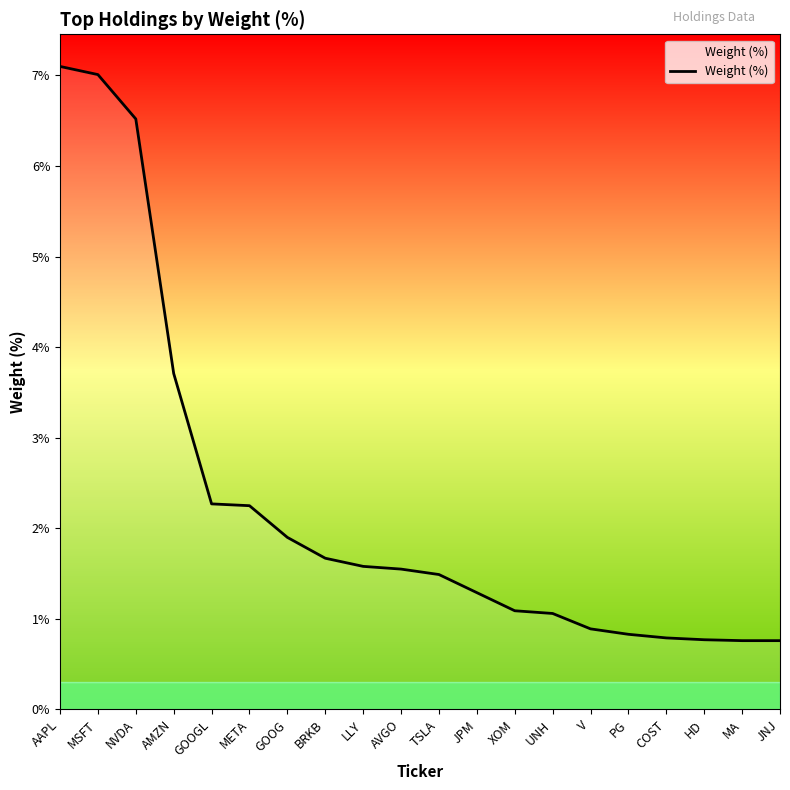

The chart shows a value of 1.2 at JNJ. True or false?

False